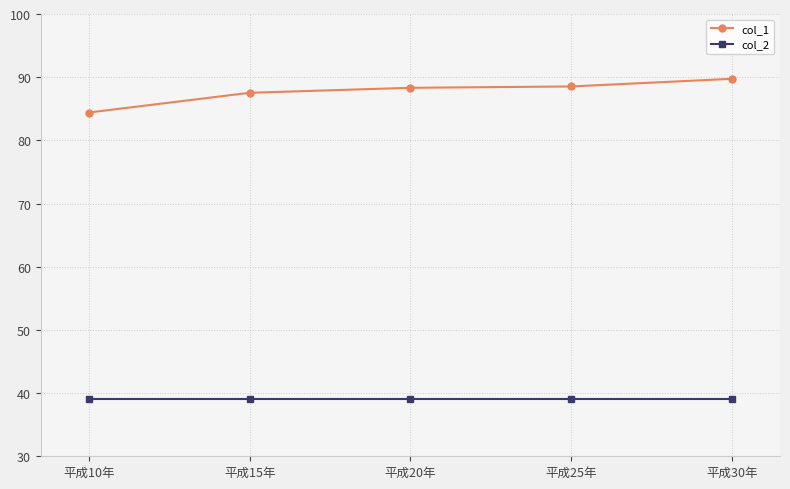

At how many categories does at least one series exceed 57?

5